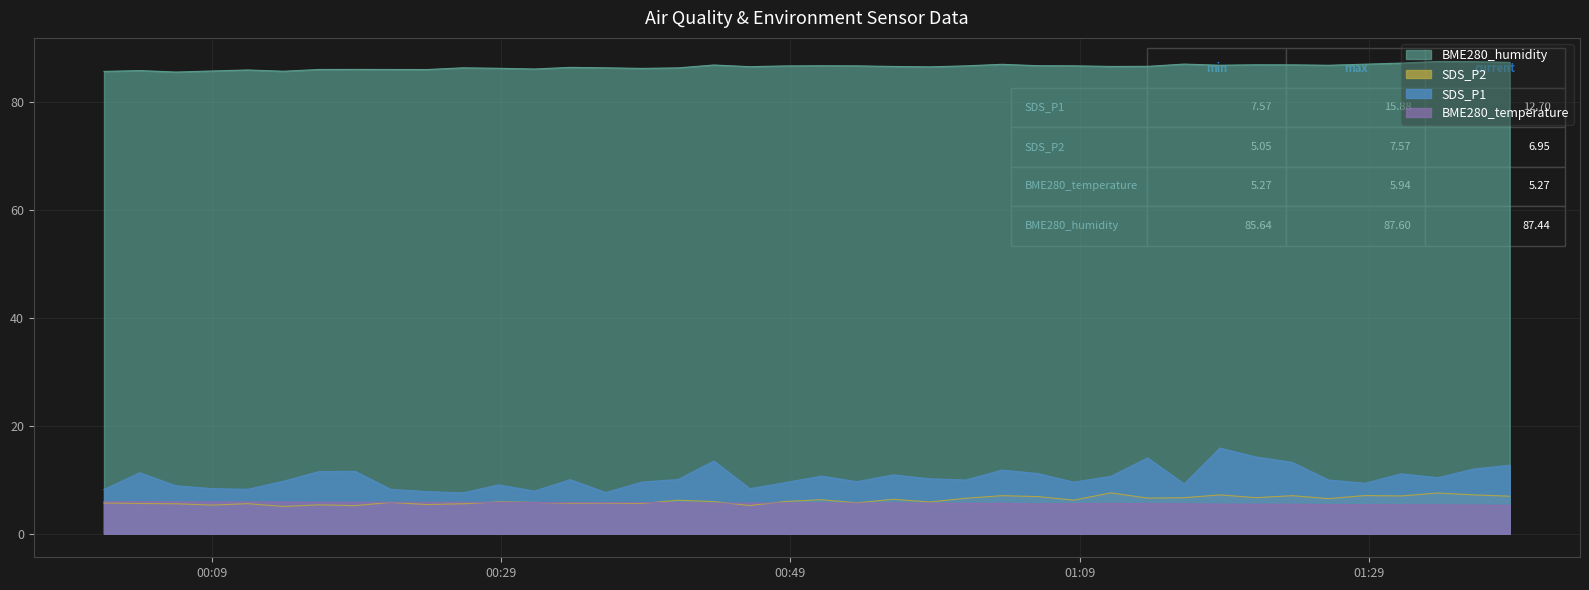

What is the value of the SDS_P1 point at the 12th from the left?

9.1